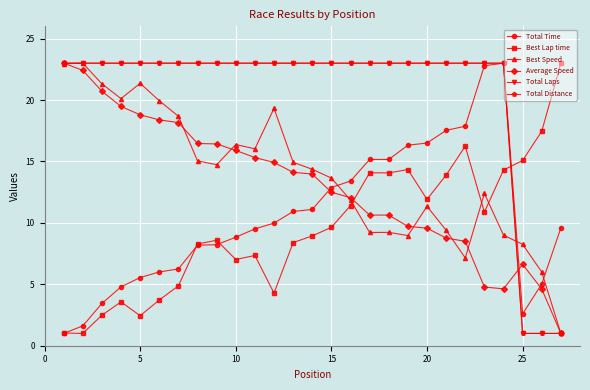

Is this an area chart (filled region under the line)?

No